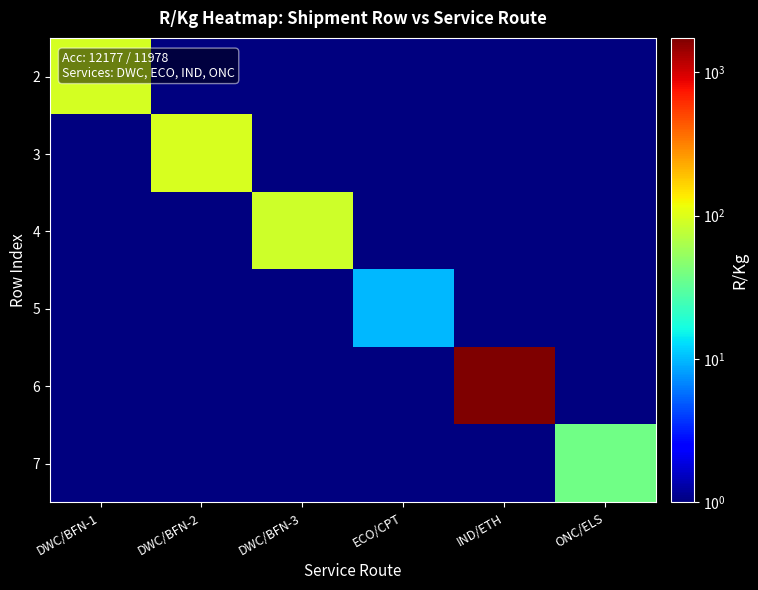

At how many categories does at least one series exceed 753?

1